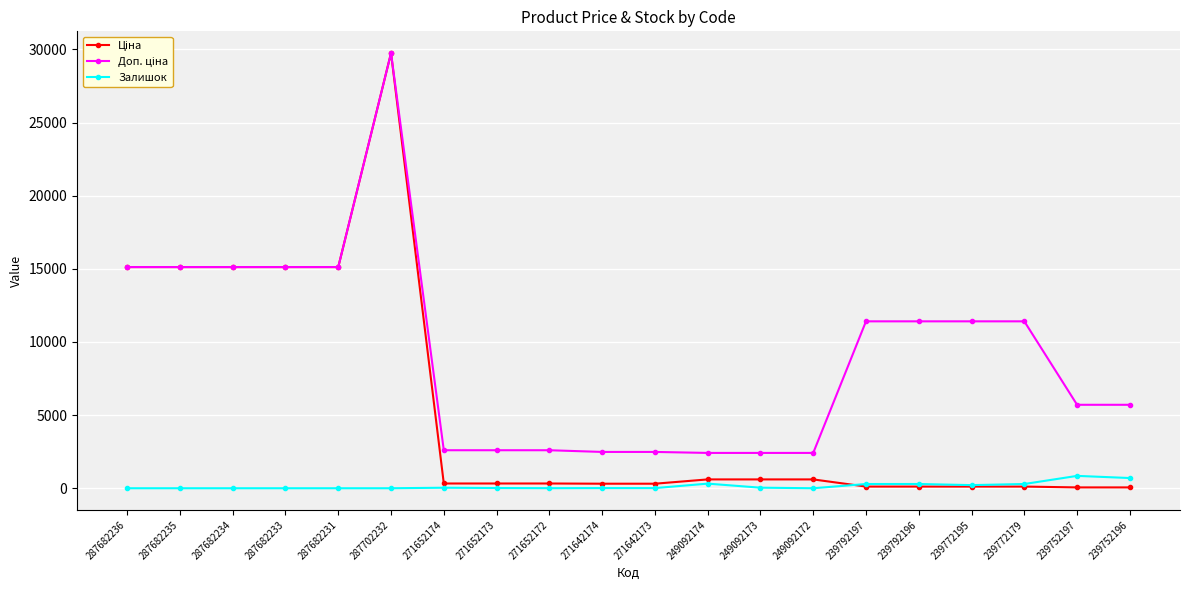

At which category is the sum across all series the highest?

287702232